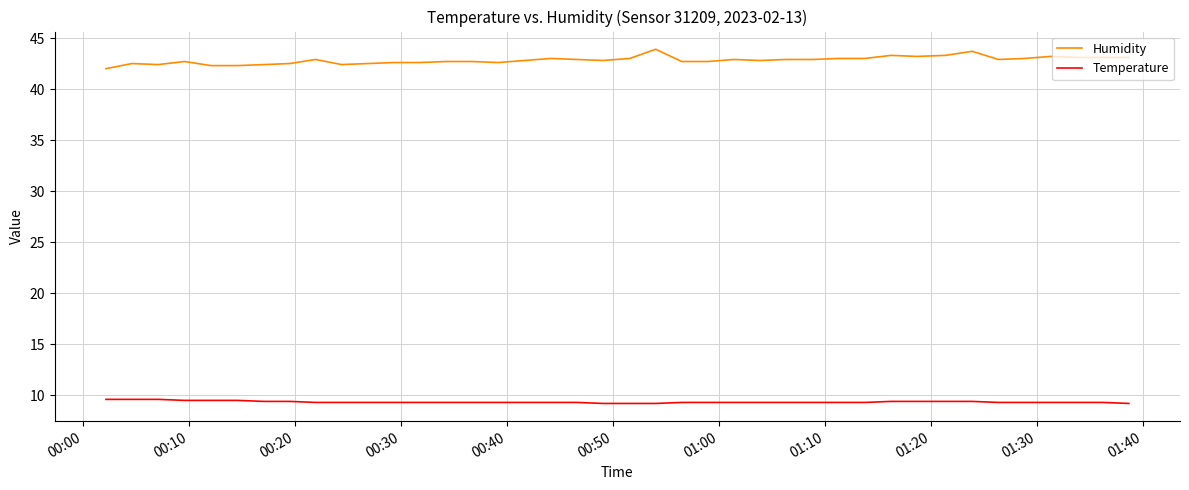

Which series has the largest range (max minus min)?

Humidity